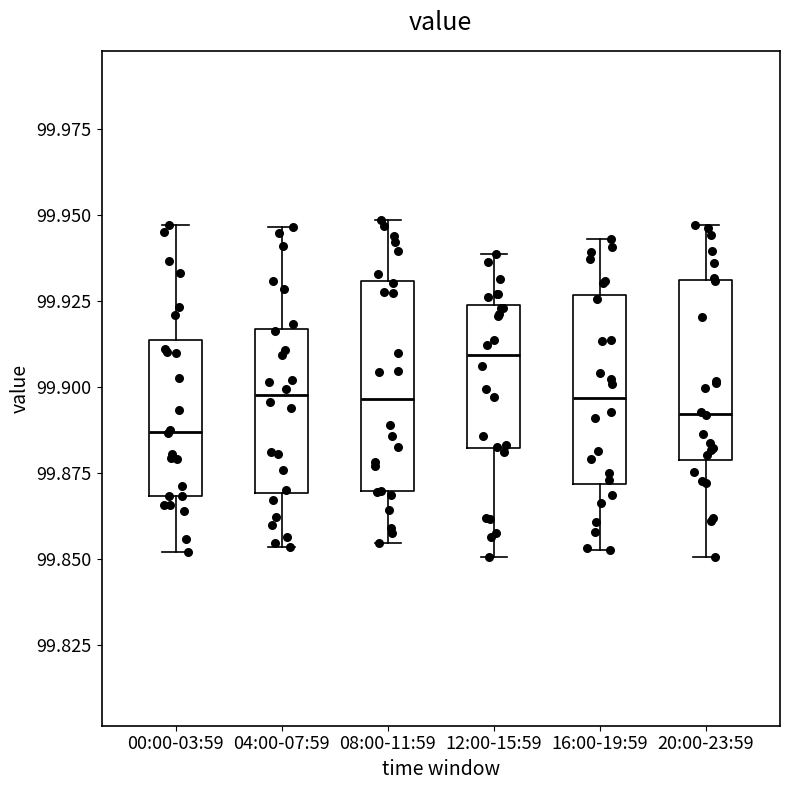

Where is the upper edge of the box for 08:00-11:59 on the y-axis? The values are not printed on the chart, so give them approximately, as read against the axis.

99.930